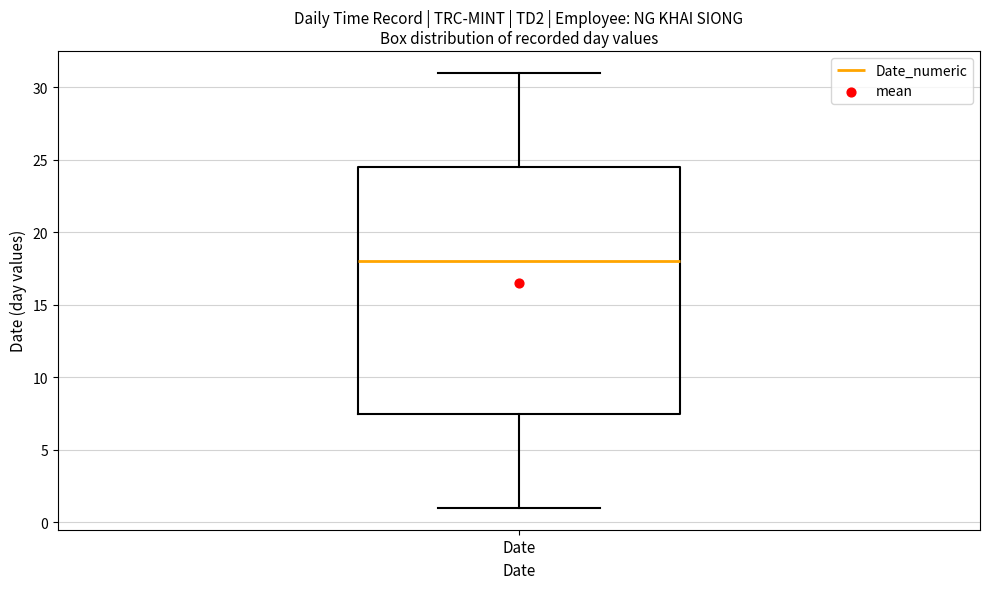

Where does the upper whisker of the box for Date end on the y-axis? The values are not printed on the chart, so give them approximately, as read against the axis.

31.0